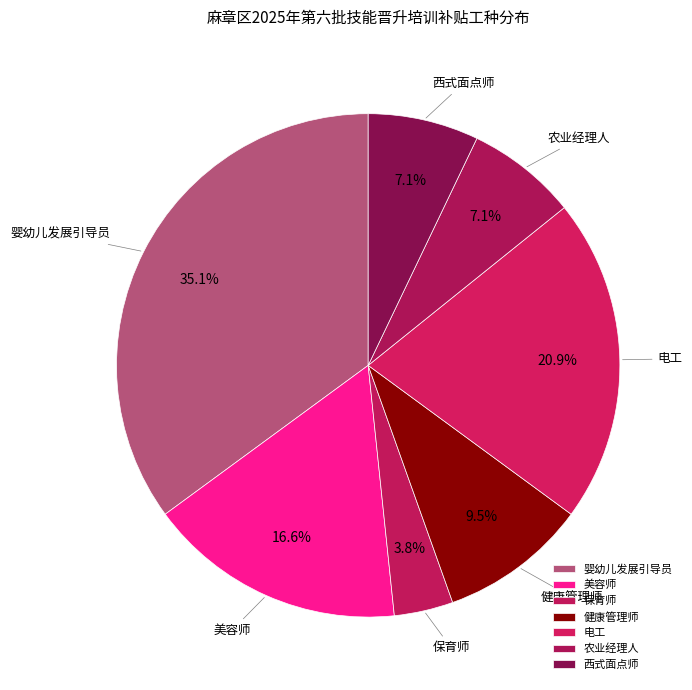

To the nearest percent, what is the difference between the largest and smallest slice percentages?

31%